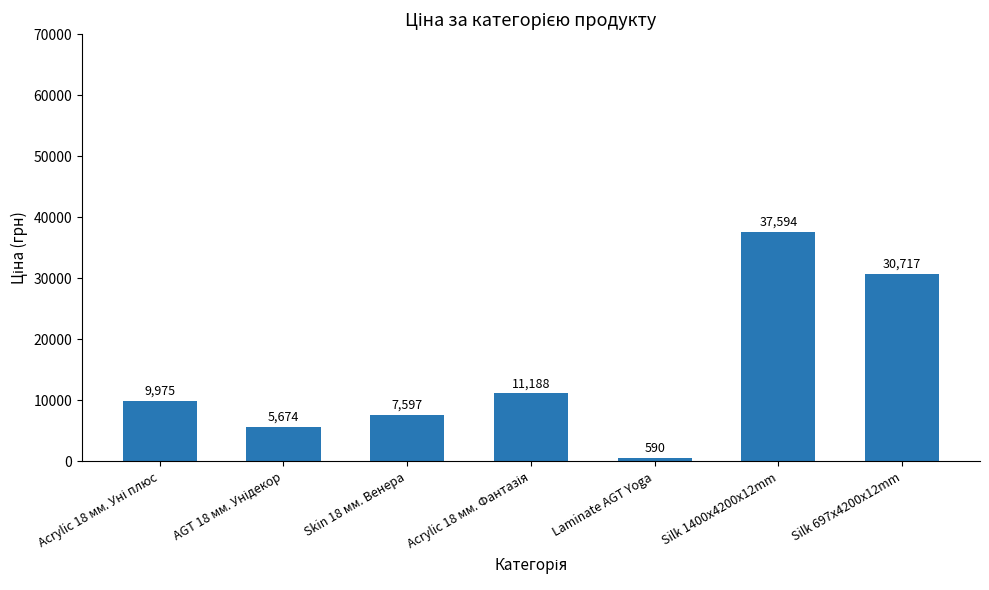

What is the minimum value shown in the chart?

589.9